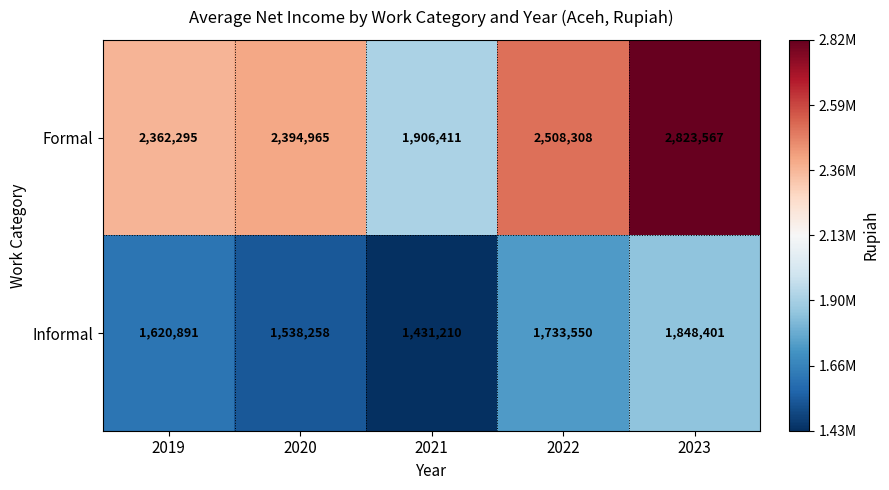

Reading left to right, list all the values displayed in this chart.

Formal: 2019=2362295	2020=2394965	2021=1906411	2022=2508308	2023=2823567
Informal: 2019=1620891	2020=1538258	2021=1431210	2022=1733550	2023=1848401